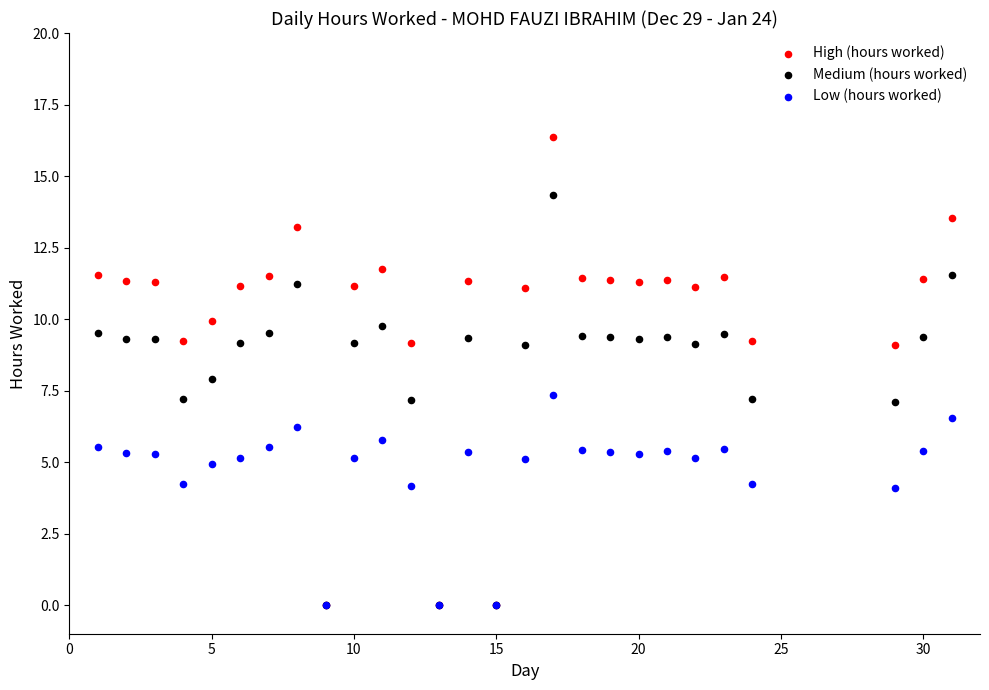

What are all the series names shown in the legend?

High (hours worked), Medium (hours worked), Low (hours worked)